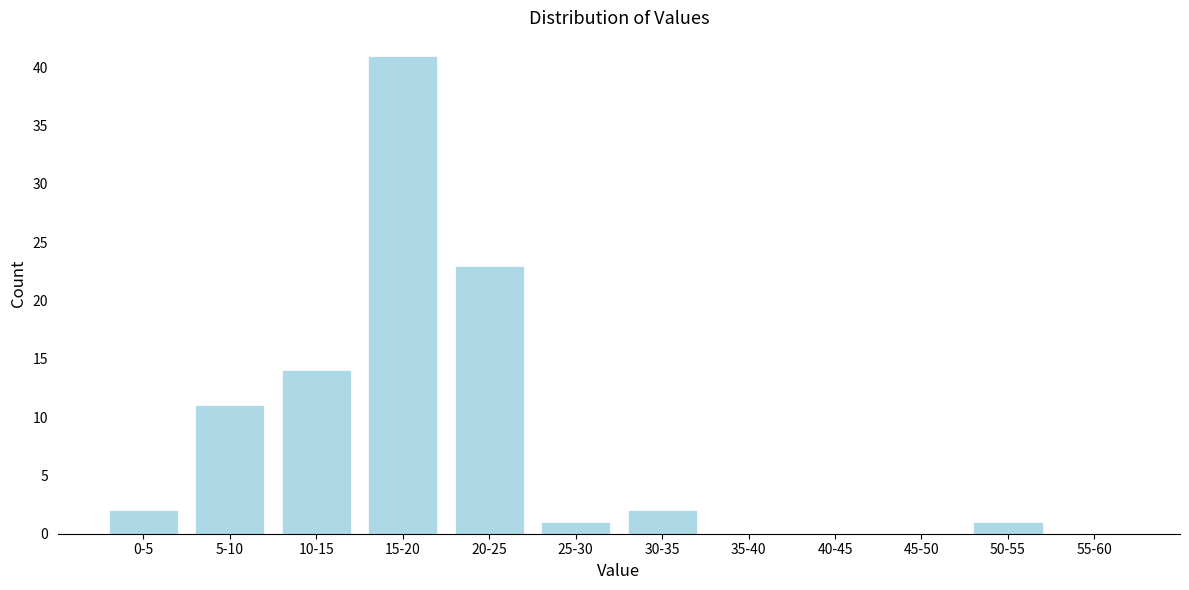

Reading left to right, list all the values displayed in this chart.

0-5=2	5-10=11	10-15=14	15-20=41	20-25=23	25-30=1	30-35=2	35-40=0	40-45=0	45-50=0	50-55=1	55-60=0